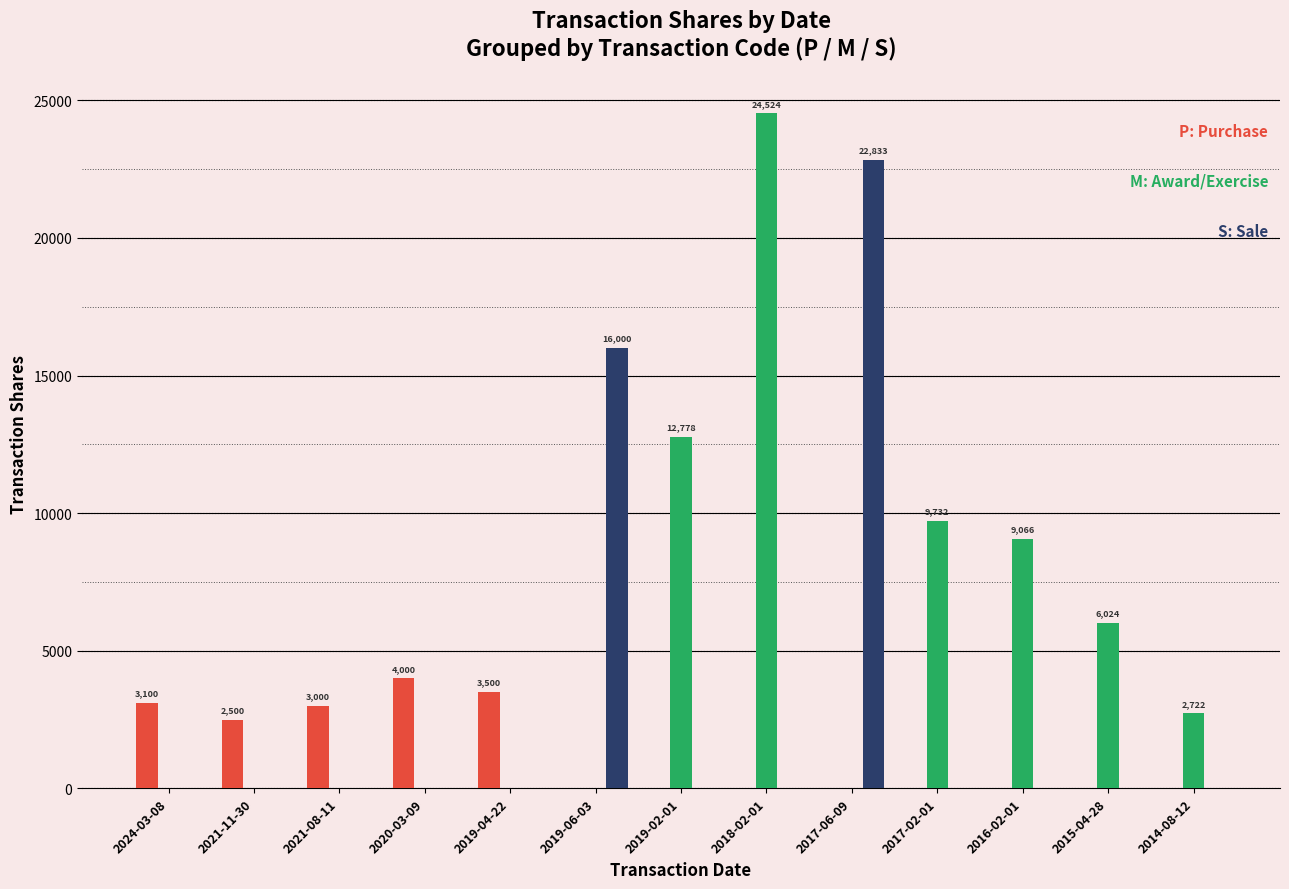

What is the greatest value displayed?

24524